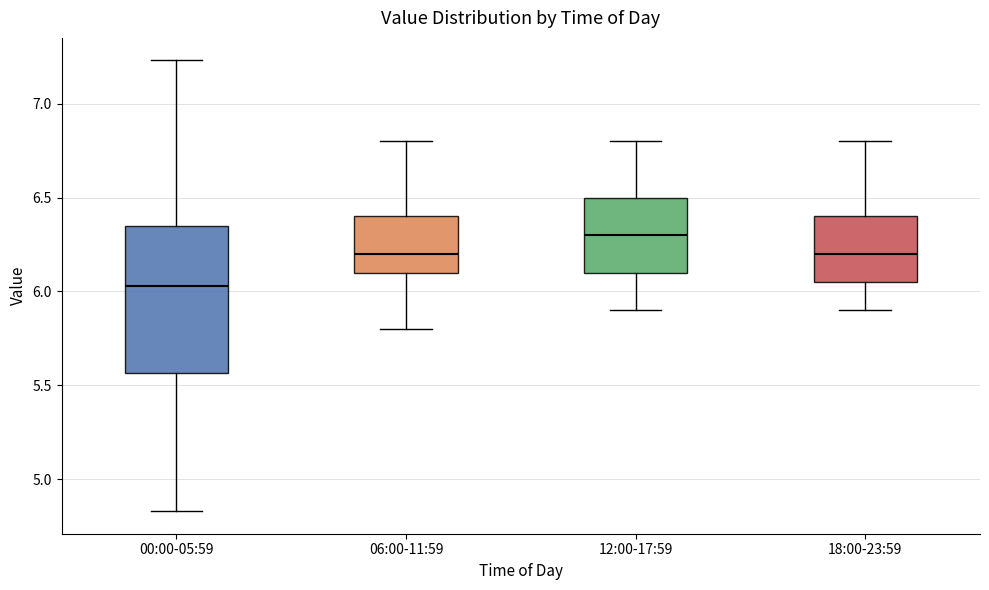

Reading left to right, transcribe this box plot: for each box, give where its median line is, the range the box spans, and where its two whiskers end, as read against the y-axis. The values are not printed on the chart, so give them approximately, as read against the axis.

00:00-05:59: median 6.05, box 5.55 to 6.35, whiskers 4.85 to 7.25
06:00-11:59: median 6.20, box 6.10 to 6.40, whiskers 5.80 to 6.80
12:00-17:59: median 6.30, box 6.10 to 6.50, whiskers 5.90 to 6.80
18:00-23:59: median 6.20, box 6.05 to 6.40, whiskers 5.90 to 6.80